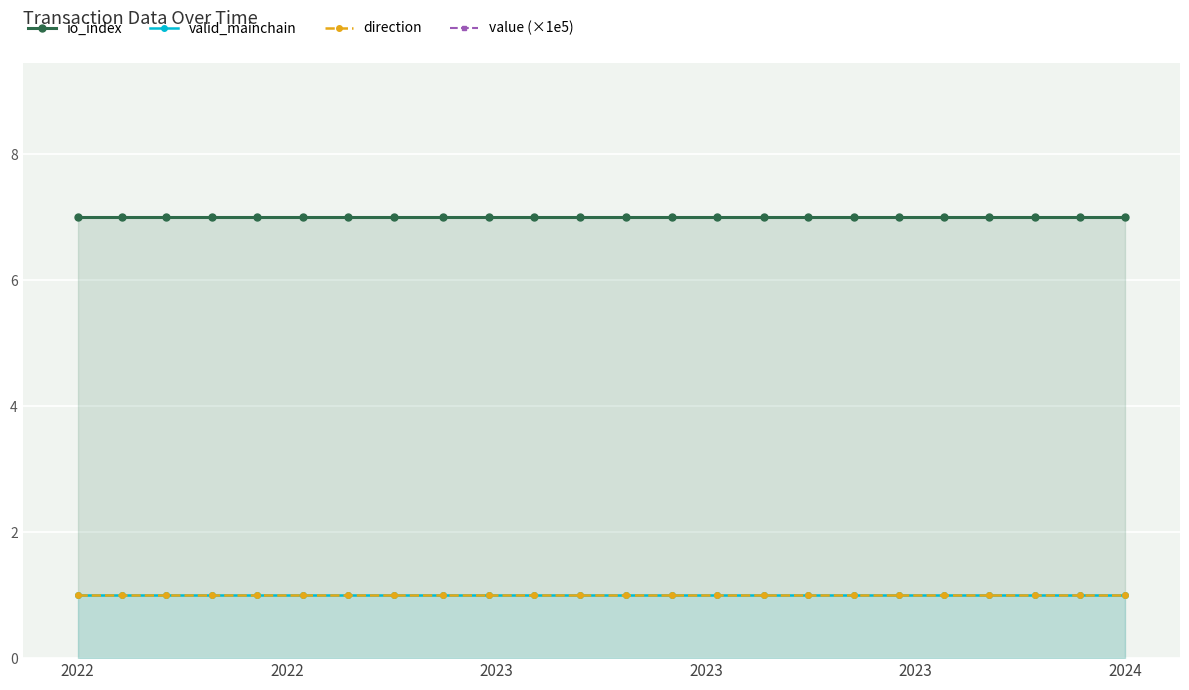

At which category does the chart reach its minimum across all series?

2022